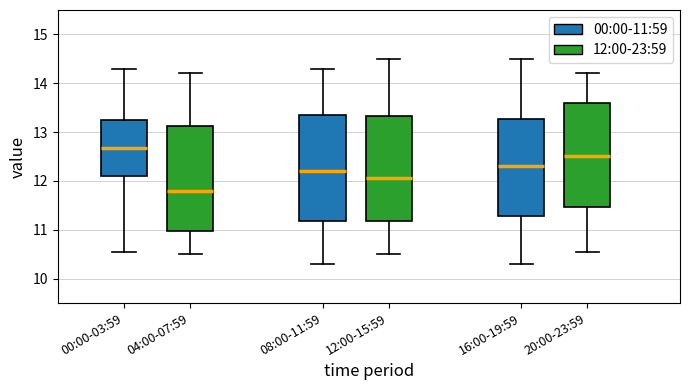

Which box's median line is the highest?

00:00-03:59